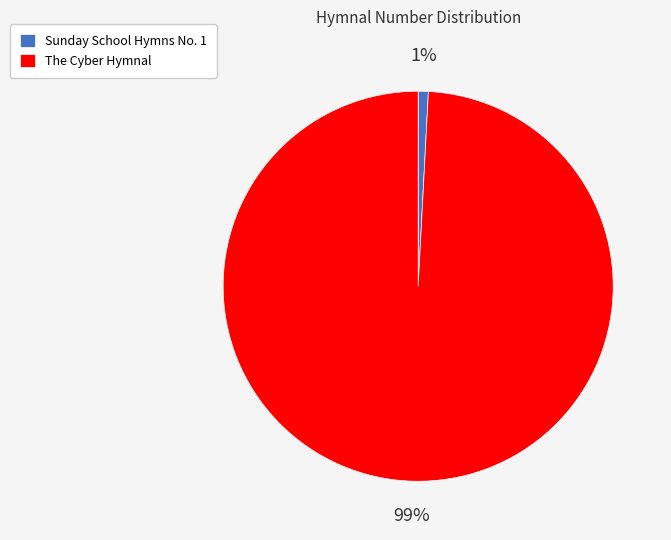

Combined, do The Cyber Hymnal and Sunday School Hymns No. 1 account for over 50%?

Yes